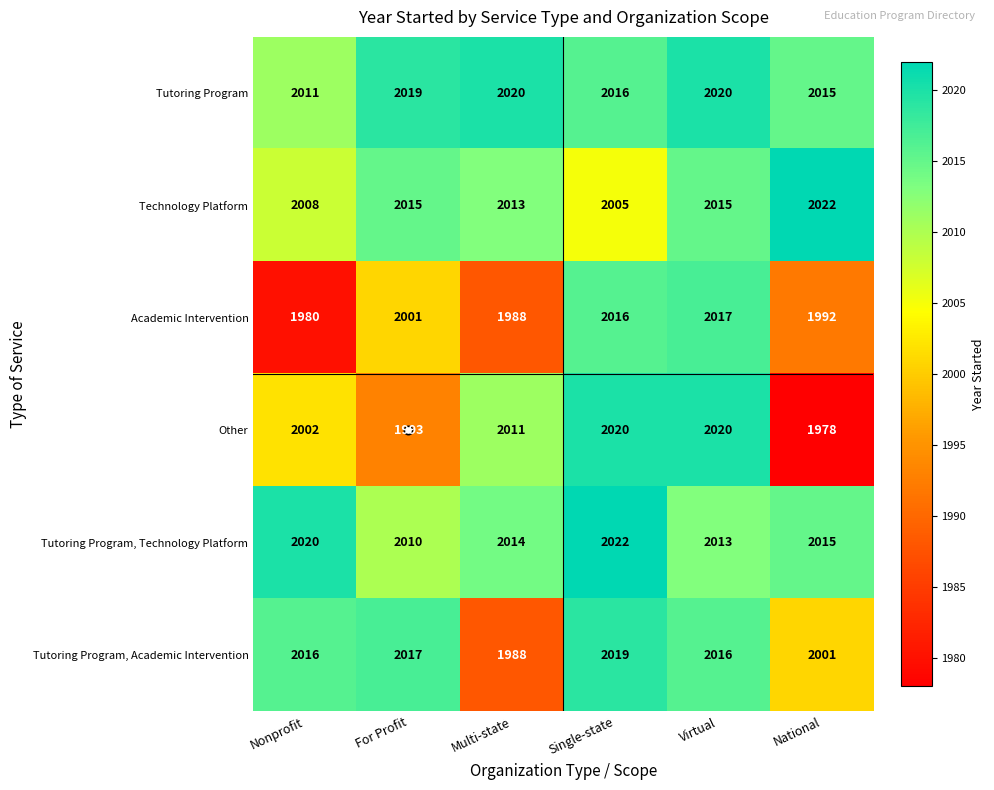

At which label is Technology Platform closest to 2013?

Multi-state